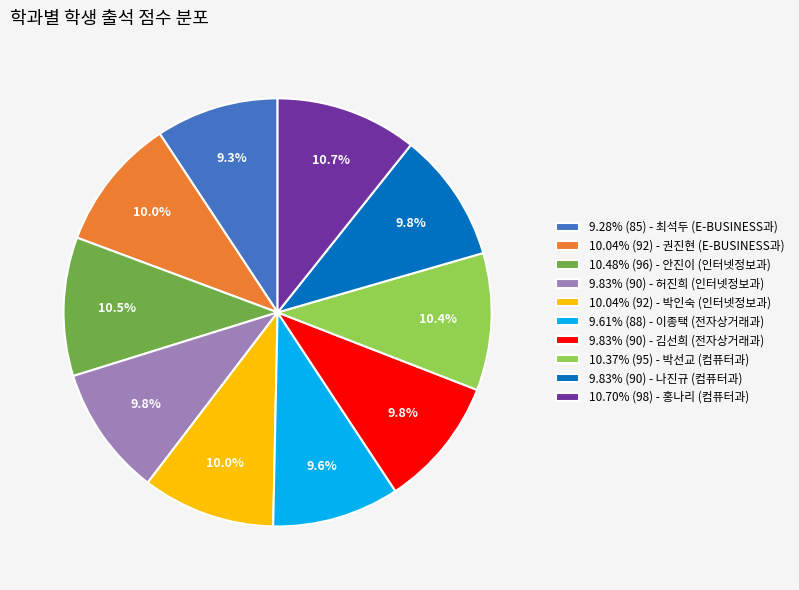

How much of the chart is everything except 9.61% (88) - 이종택 (전자상거래과)?

90.4%